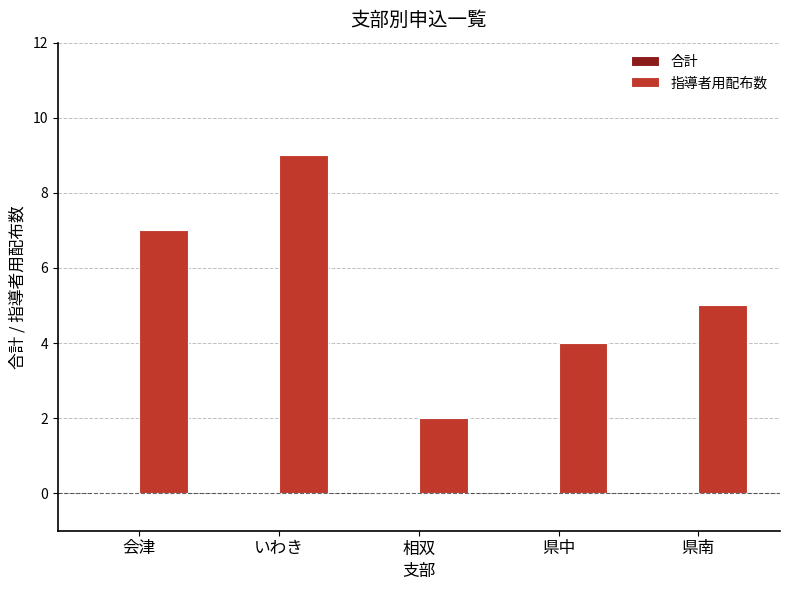

What is the approximate value at いわき?

9